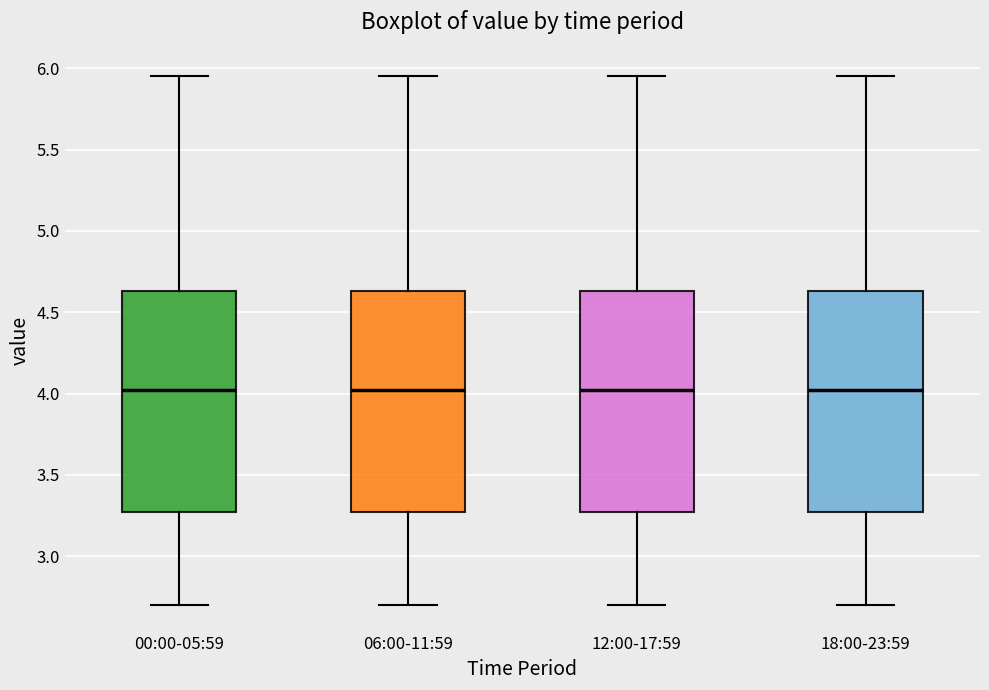

Where does the lower whisker of the box for 00:00-05:59 end on the y-axis? The values are not printed on the chart, so give them approximately, as read against the axis.

2.70